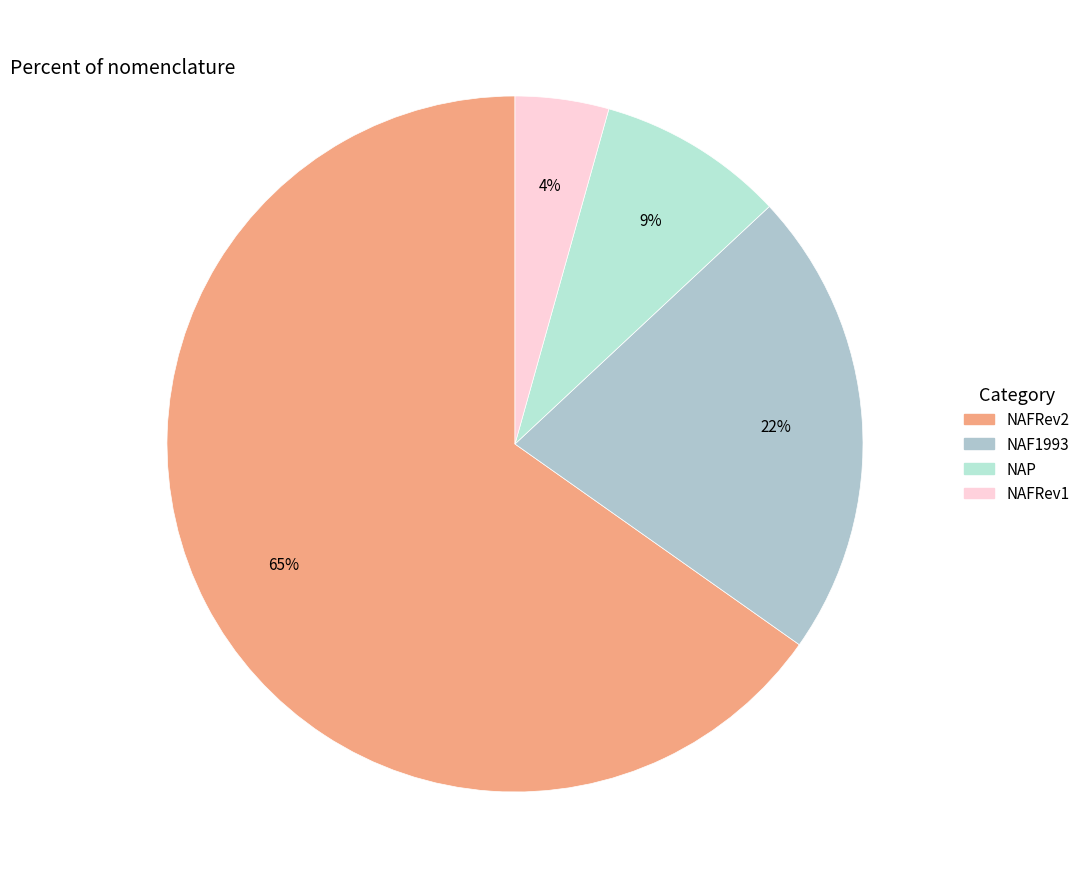

The NAFRev2 slice represents 56% of the pie. True or false?

False